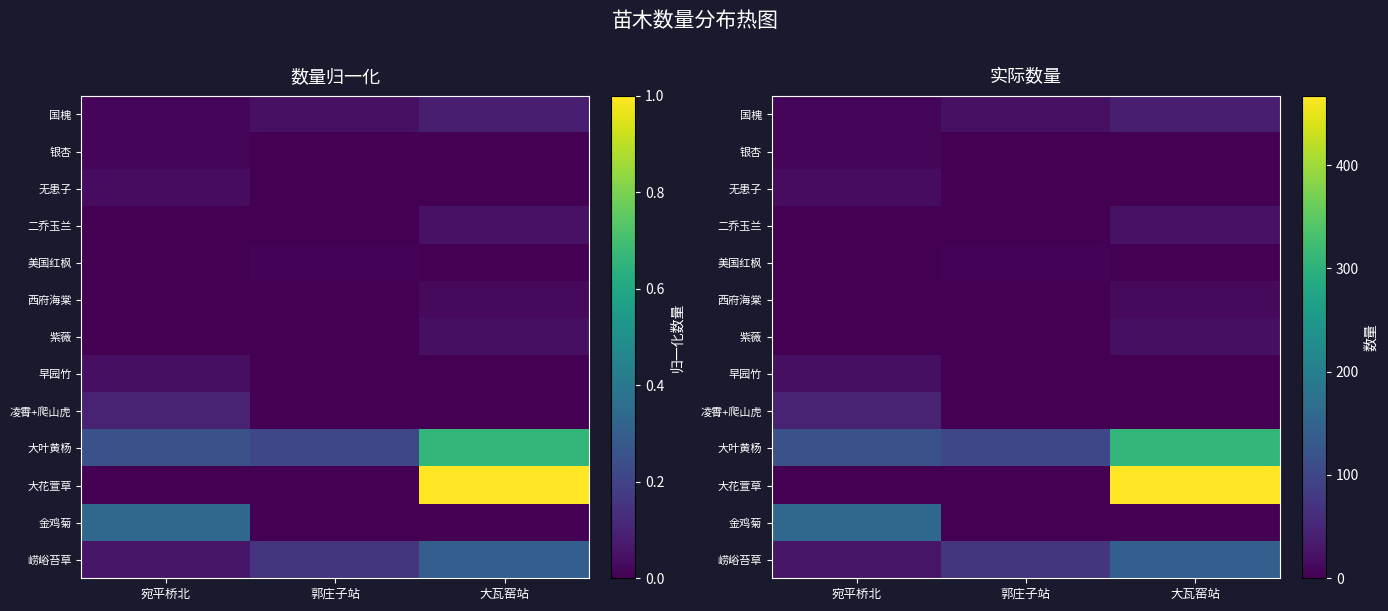

What is the difference between the 凌霄+爬山虎 values at 宛平桥北 and 郭庄子站?

45.6